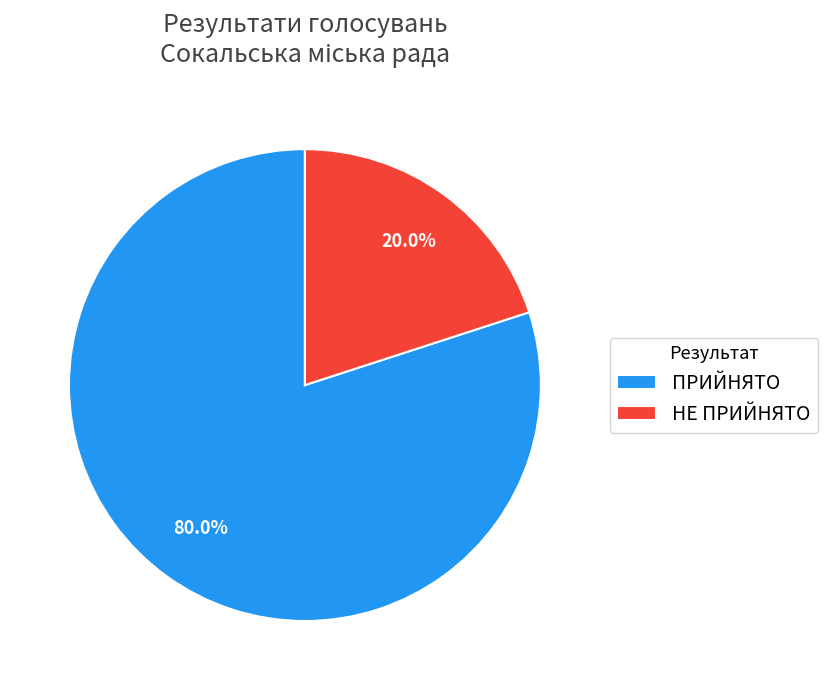

Is there a majority slice in this chart?

Yes